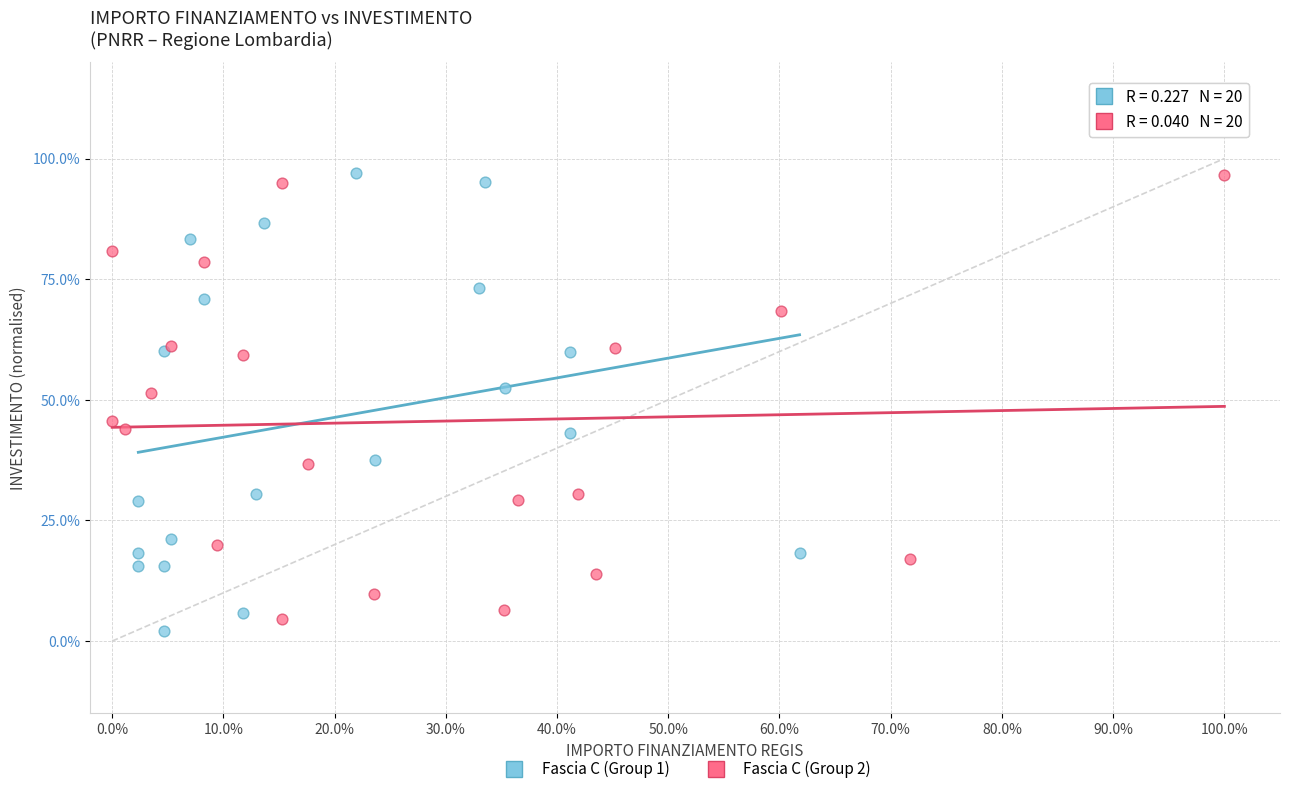

Which series has the largest Y range (max minus min)?

Fascia C (Group 1)